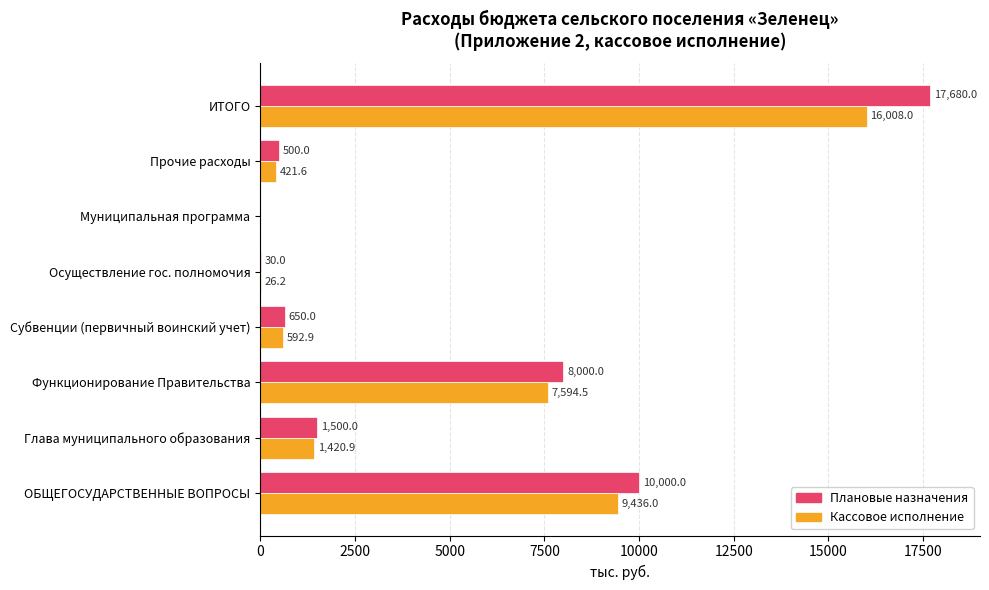

Which label corresponds to the largest value in the chart?

ИТОГО